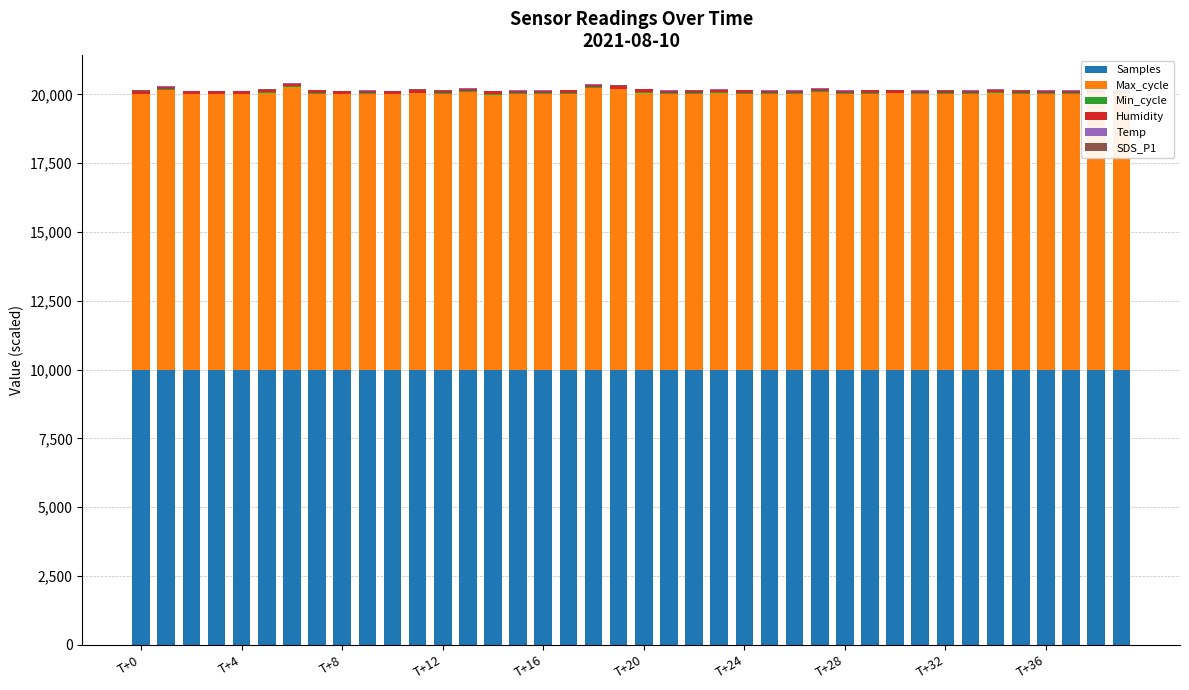

What is the maximum value shown in the chart?

10277.0